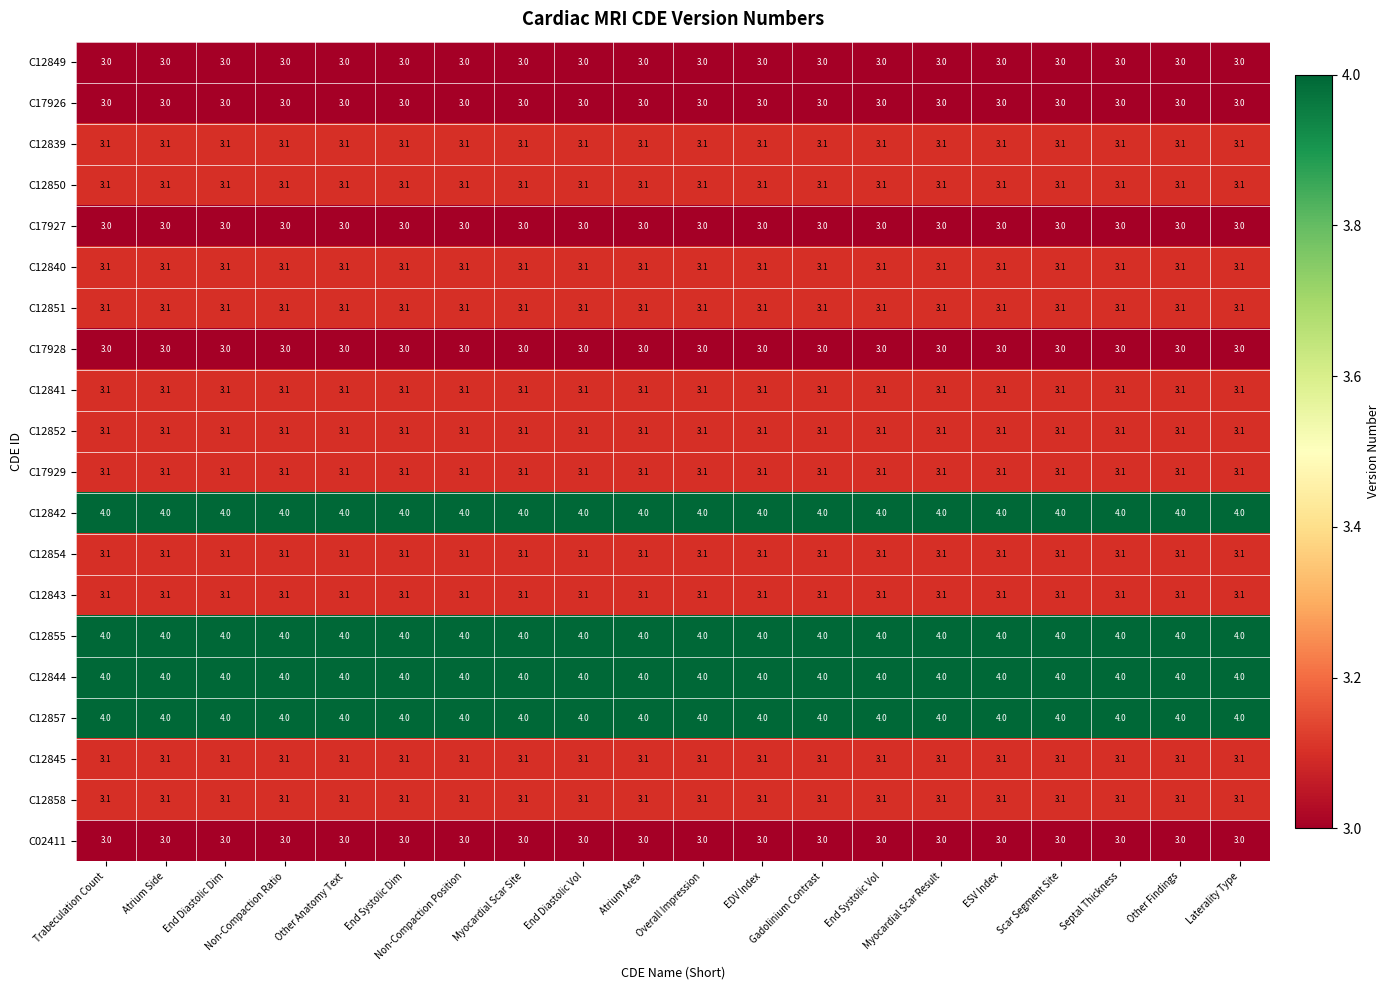

What is the maximum value for C17929?

3.1